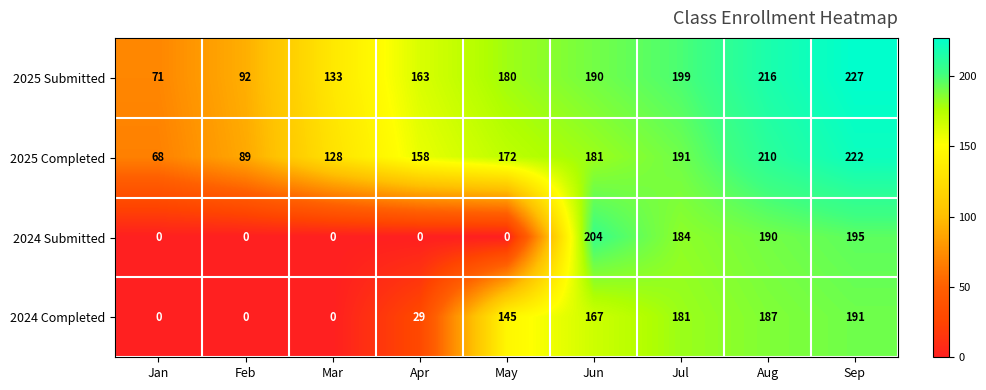

What is the difference between the maximum and minimum values in the 2025 Submitted series?

156